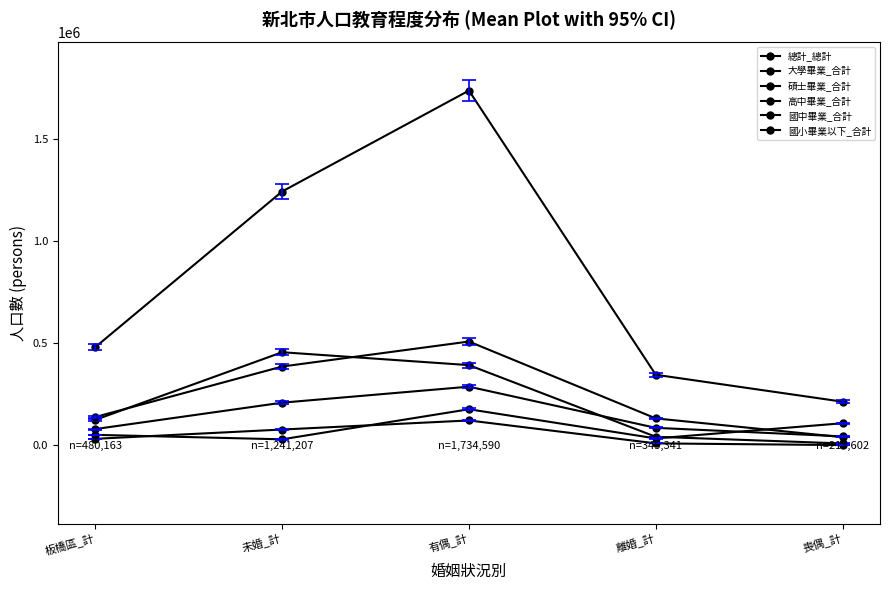

How many categories are shown in the chart?

5